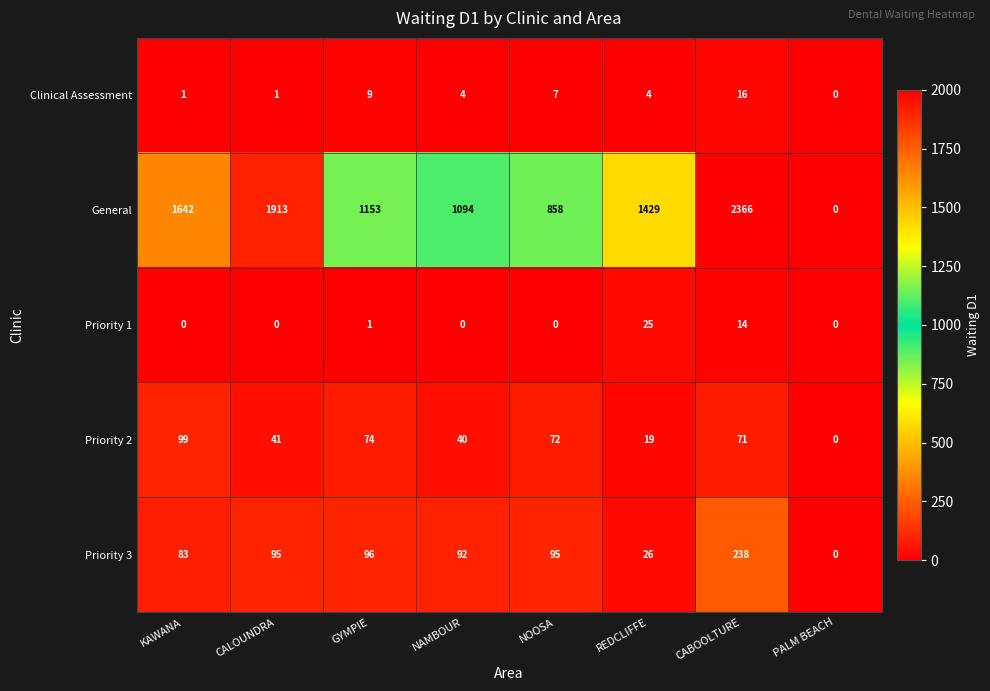

True or false: Priority 2 has a value of 9 at CALOUNDRA.

False